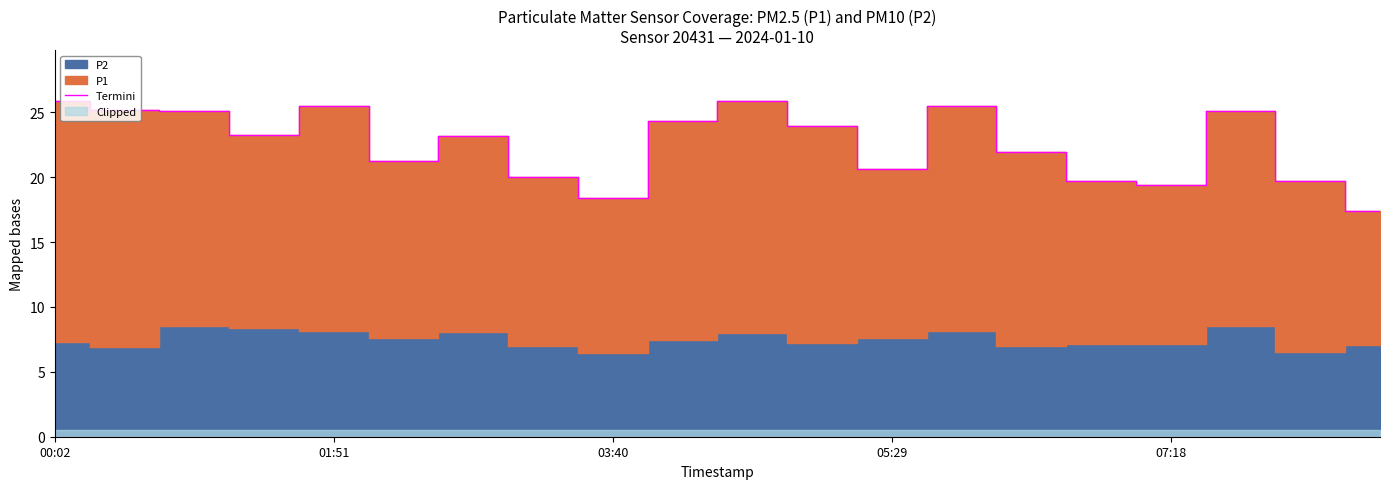

How many categories are shown in the chart?

20